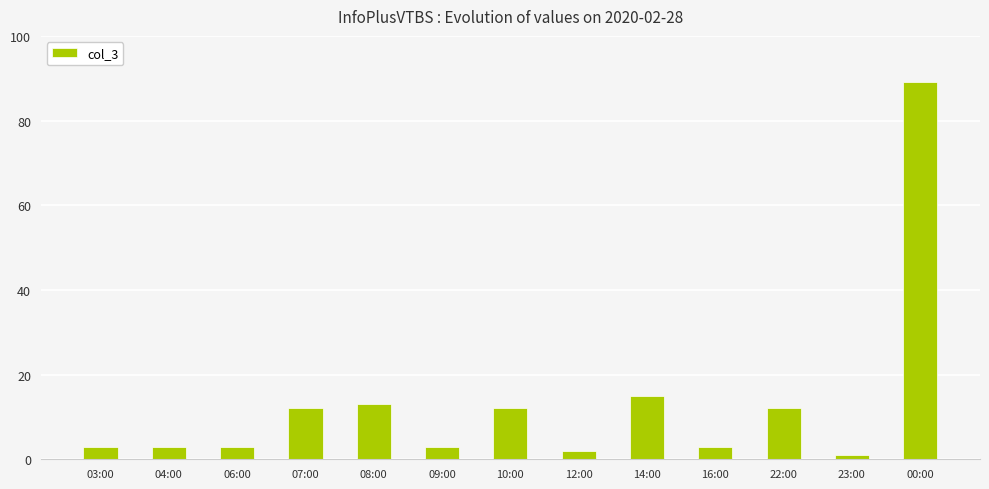

What is the difference between the maximum and minimum values?

88